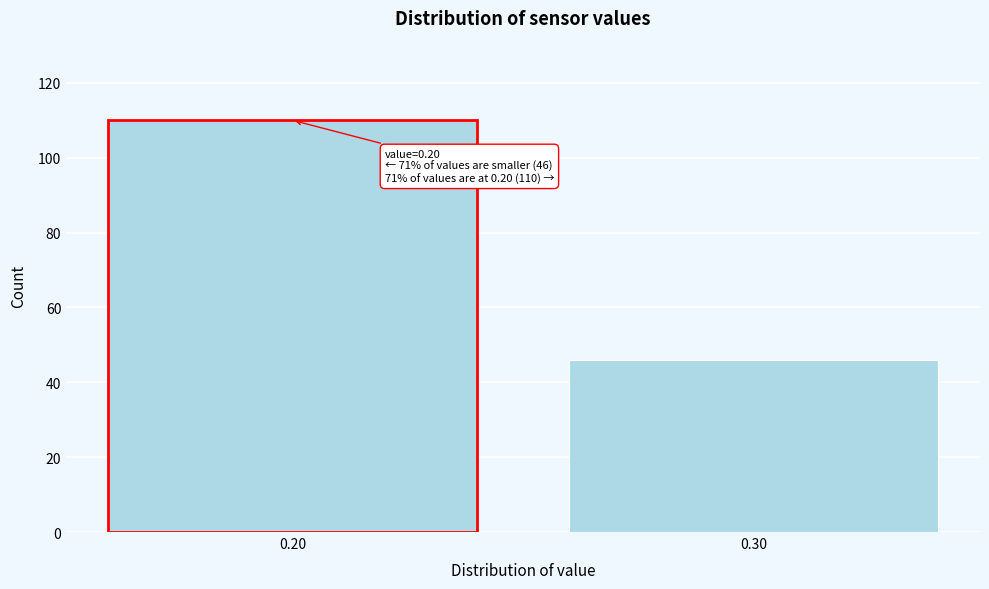

Reading left to right, list all the values displayed in this chart.

110	46